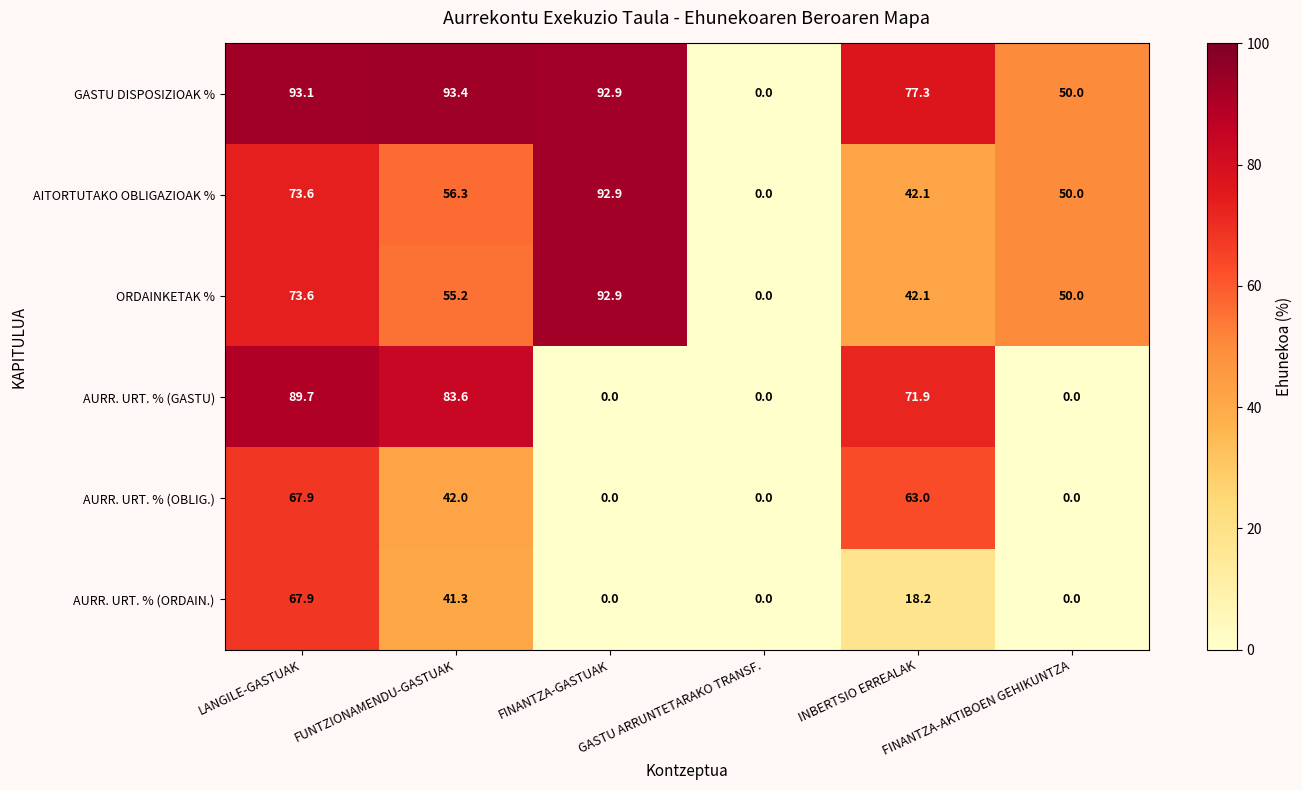

What is the sum of all GASTU DISPOSIZIOAK % values?

406.7